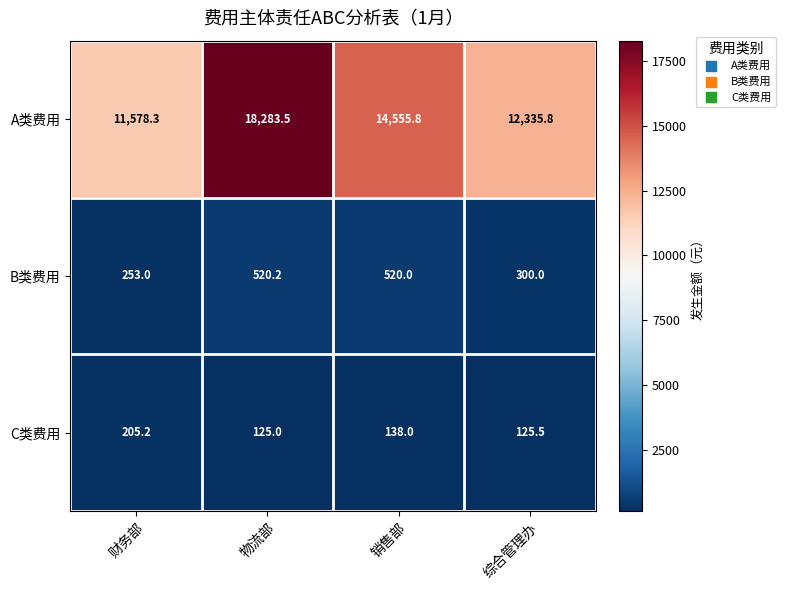

At which label is A类费用 closest to 14930?

销售部